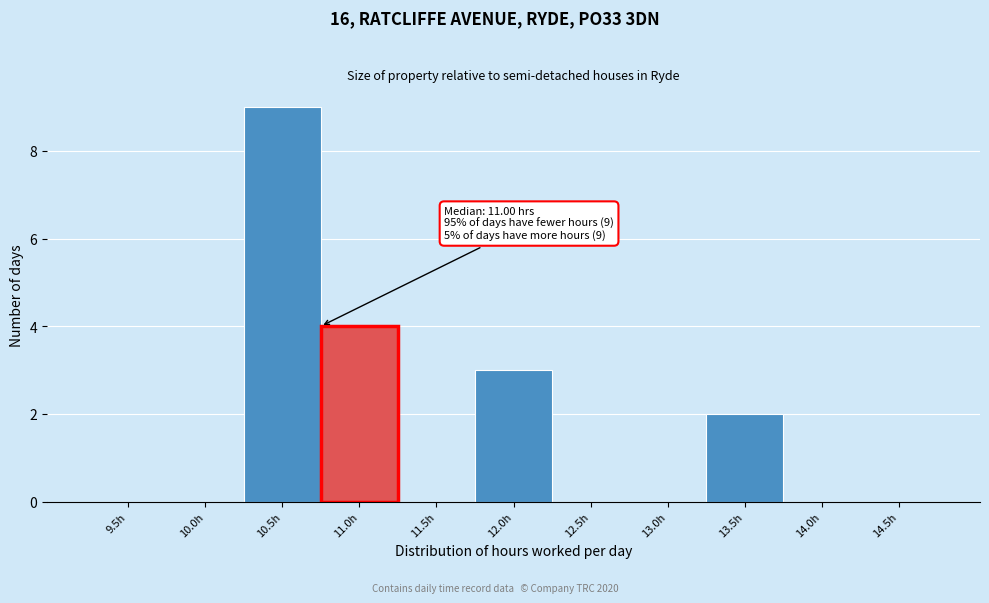

Reading left to right, extract all data points from this chart.

9.5h=0	10.0h=0	10.5h=9	11.0h=4	11.5h=0	12.0h=3	12.5h=0	13.0h=0	13.5h=2	14.0h=0	14.5h=0